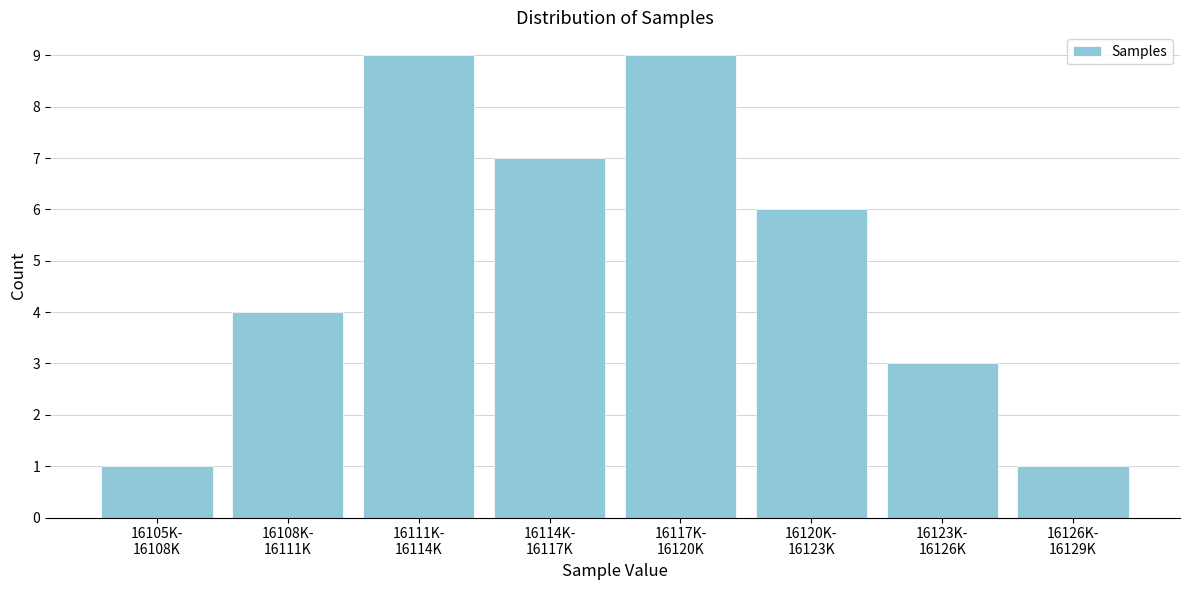

Reading left to right, transcribe all the data shown in this chart.

1	4	9	7	9	6	3	1